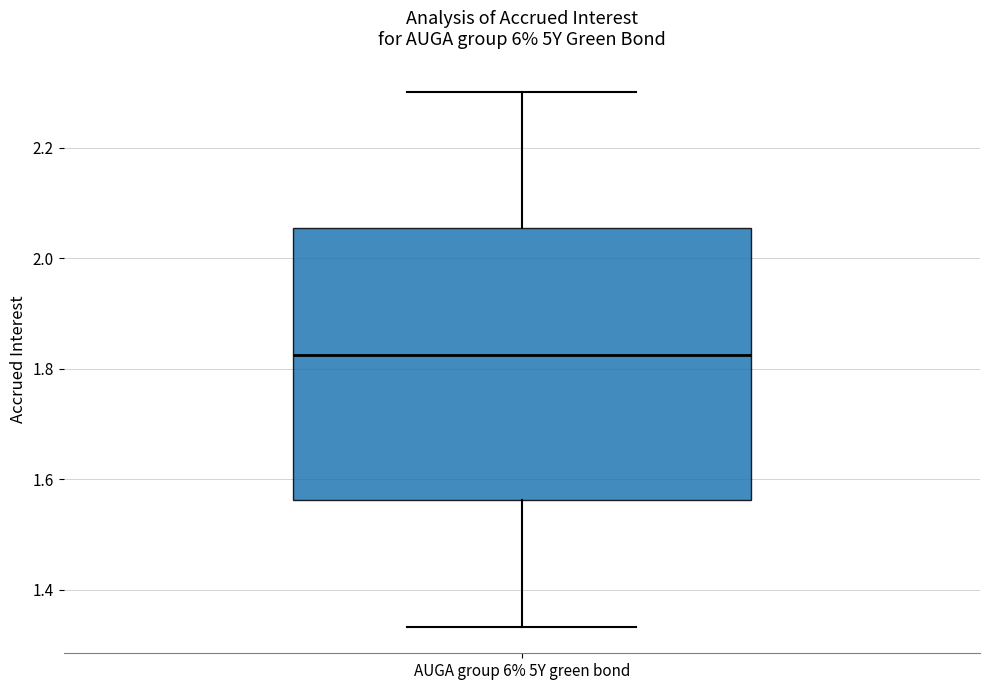

Read this box plot against the y-axis: the position of the median line, the range covered by the box, and the ends of both whiskers. The values are not printed on the chart, so give them approximately, as read against the axis.

median 1.82, box 1.56 to 2.06, whiskers 1.34 to 2.30